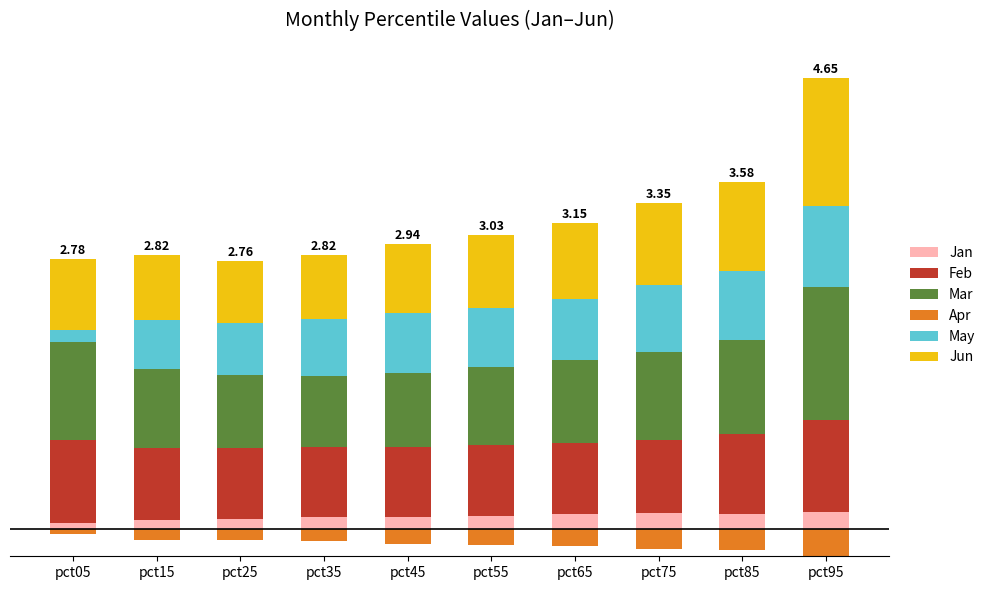

What is the difference between the maximum and minimum values in the May series?

0.7